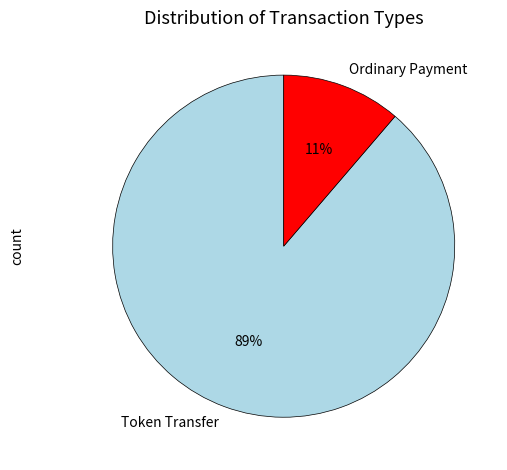

Is it true that Ordinary Payment is 6% of the pie?

False